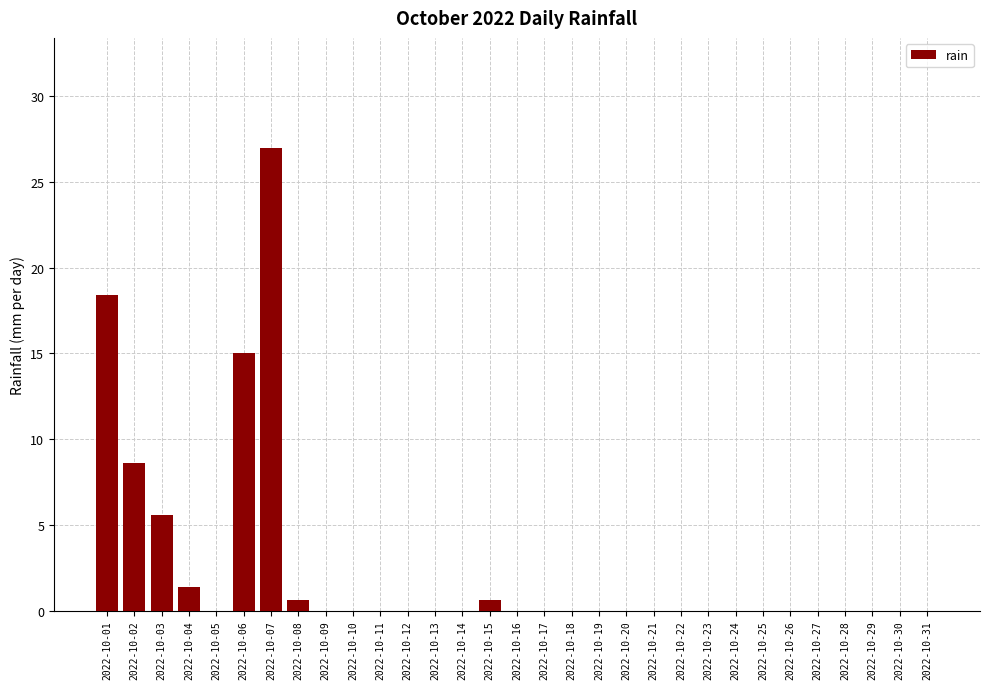

The chart shows a value of 0.0 at 2022-10-05. True or false?

True